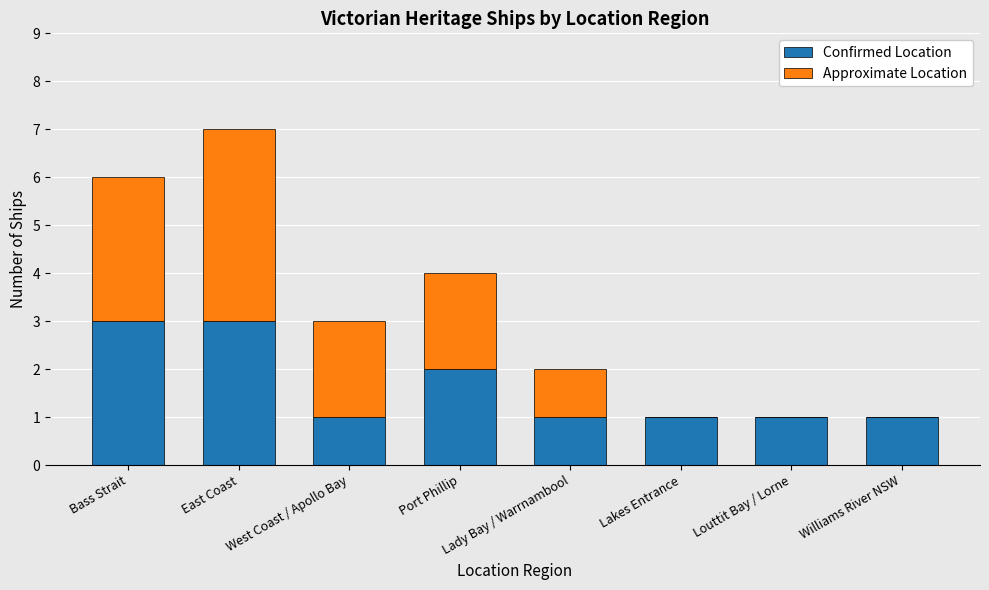

What is the sum of the Confirmed Location values at Bass Strait and East Coast?

6